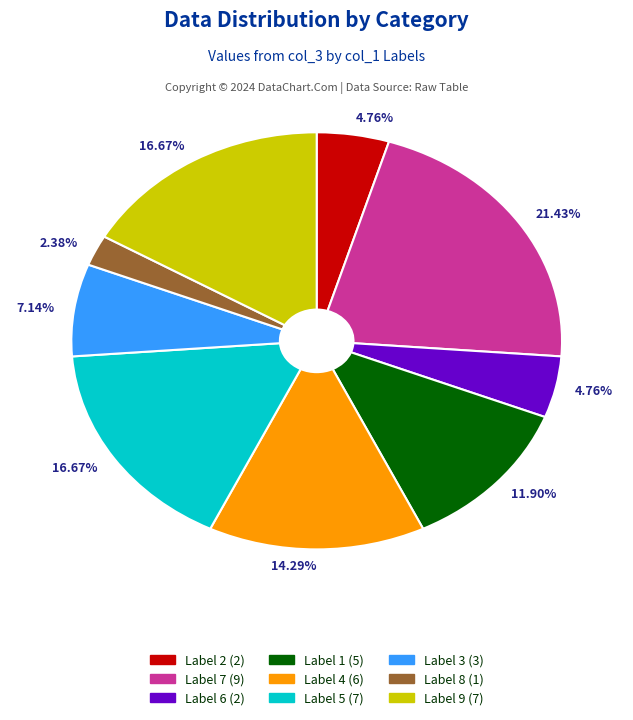

Does any single category account for the majority?

No